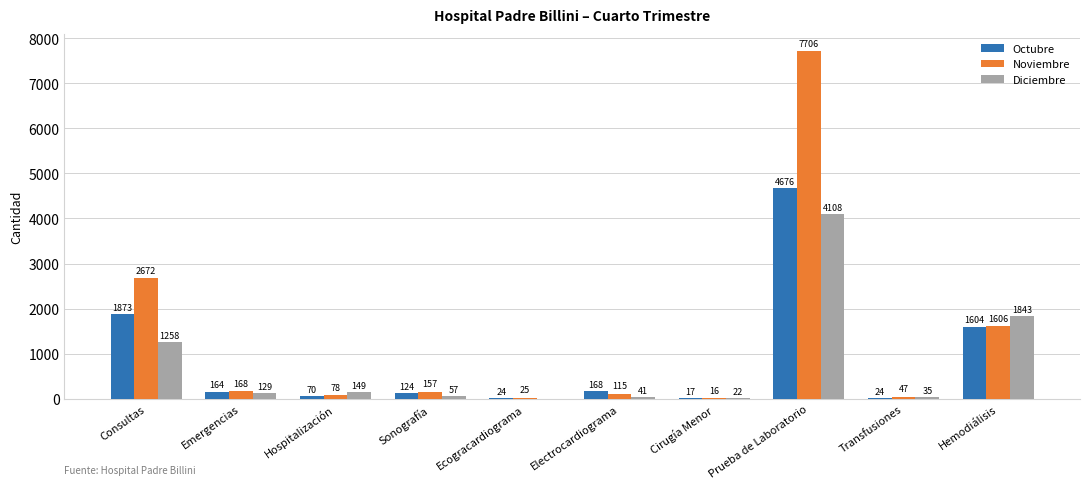

The value of Noviembre at Consultas is 2672. True or false?

True